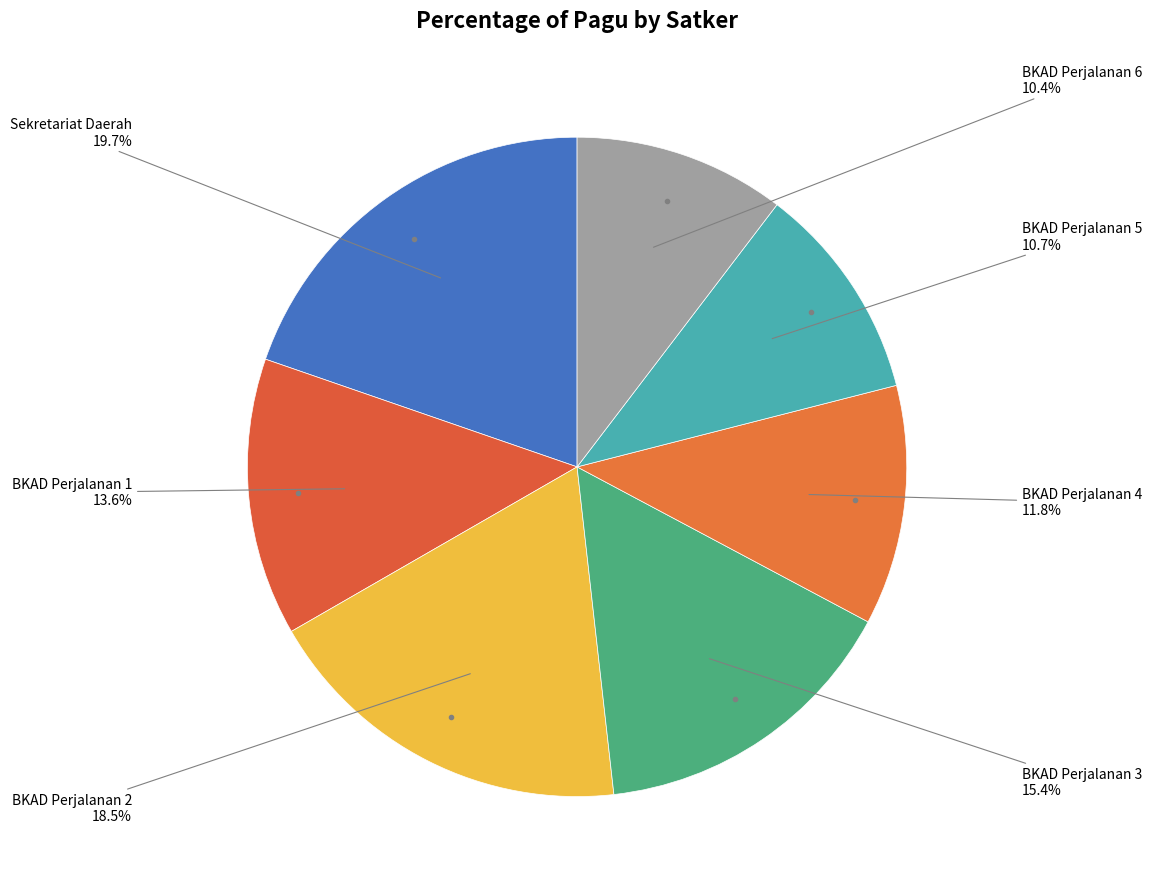

To the nearest percent, what is the difference between the largest and smallest slice percentages?

9%